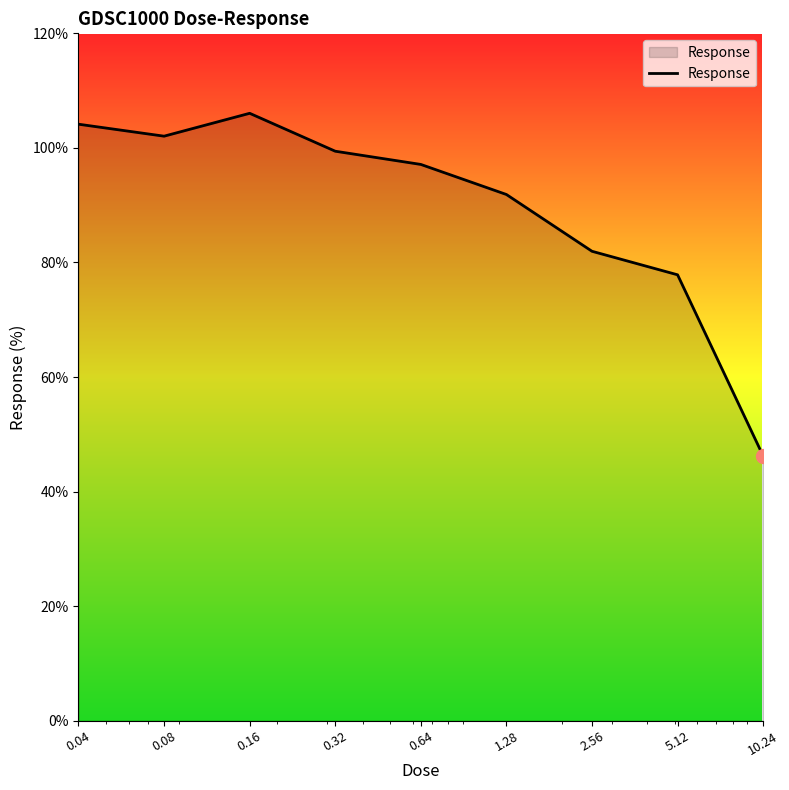

What is the minimum value shown in the chart?

46.2